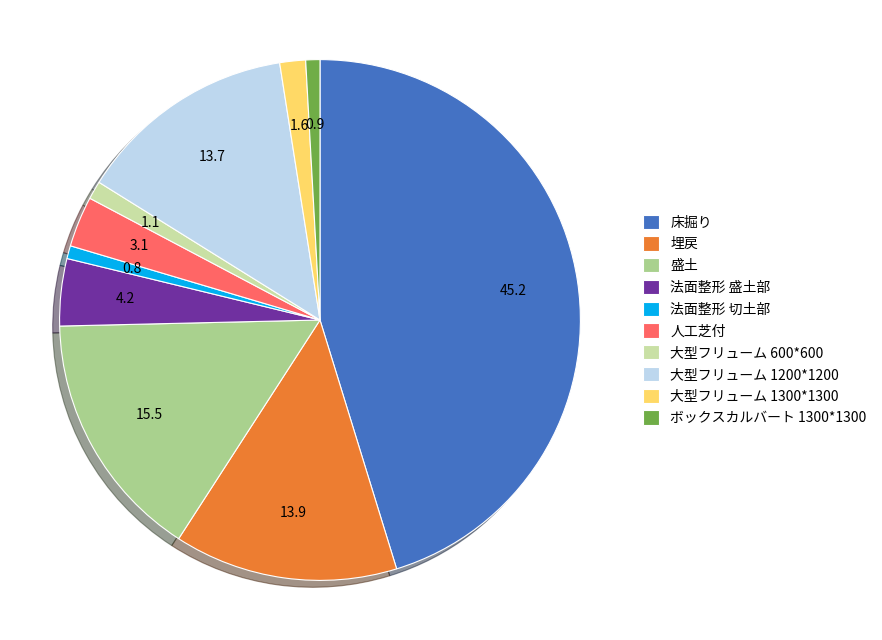

Count the number of slices in the pie.

10